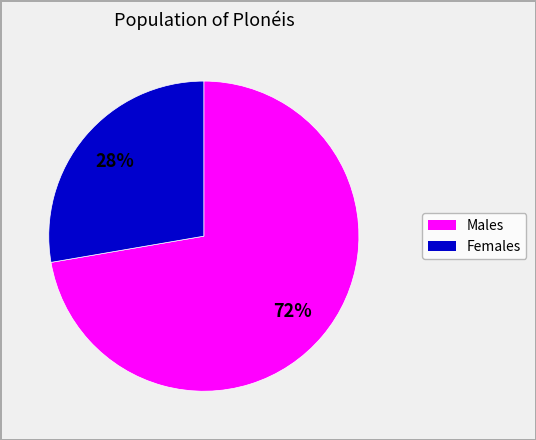

Is there a majority slice in this chart?

Yes